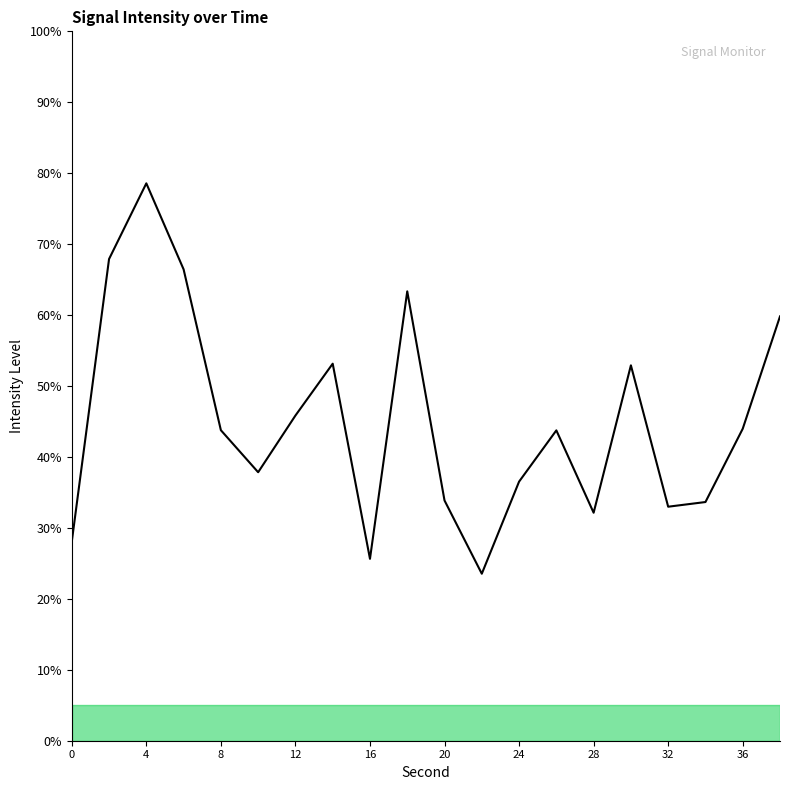

What is the difference between the maximum and second lowest values?

52.9